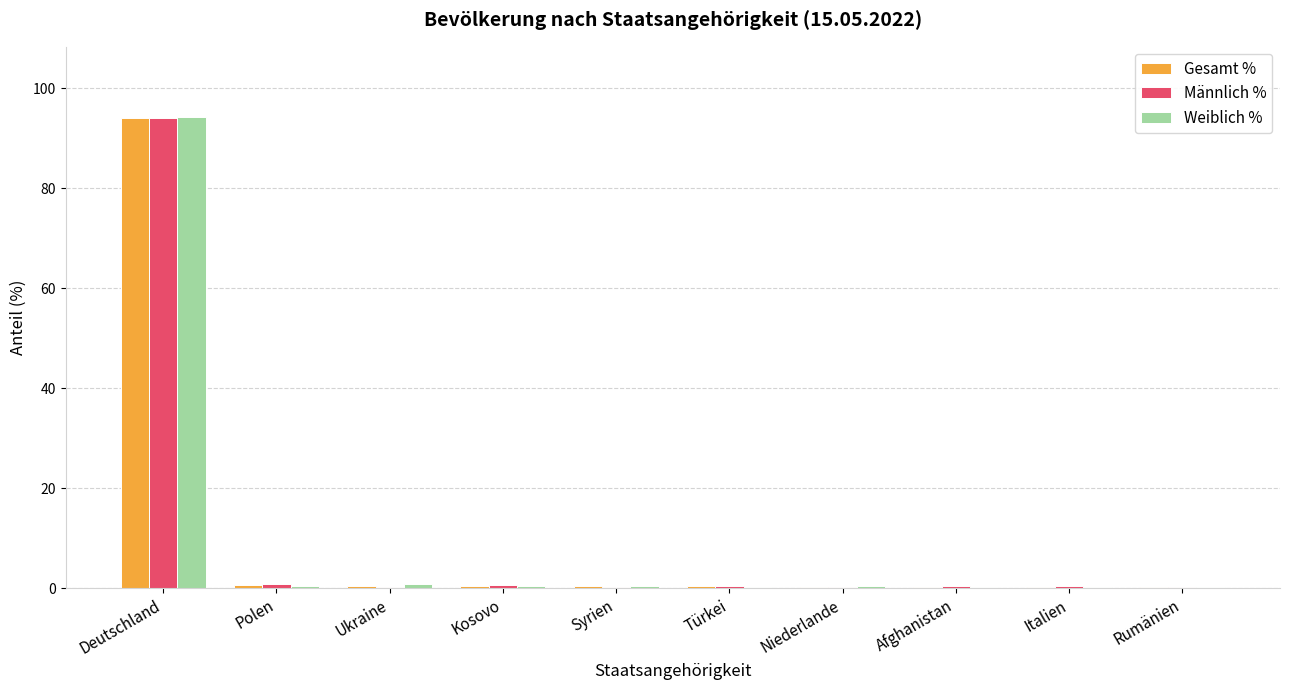

At which category is the sum across all series the highest?

Deutschland